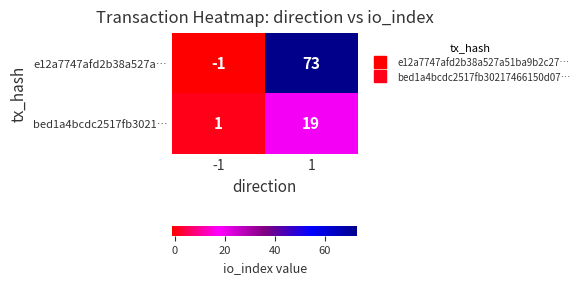

Reading left to right, transcribe all the data shown in this chart.

e12a7747afd2b38a527a…: -1	73
bed1a4bcdc2517fb3021…: 1	19